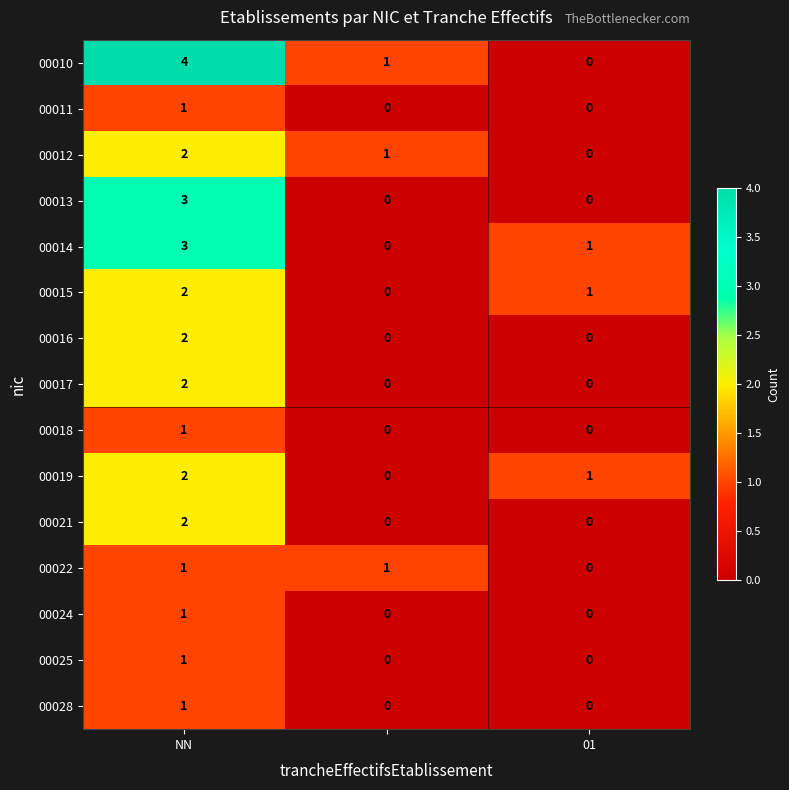

Count the 00022 values in the range 0 to 1.

3